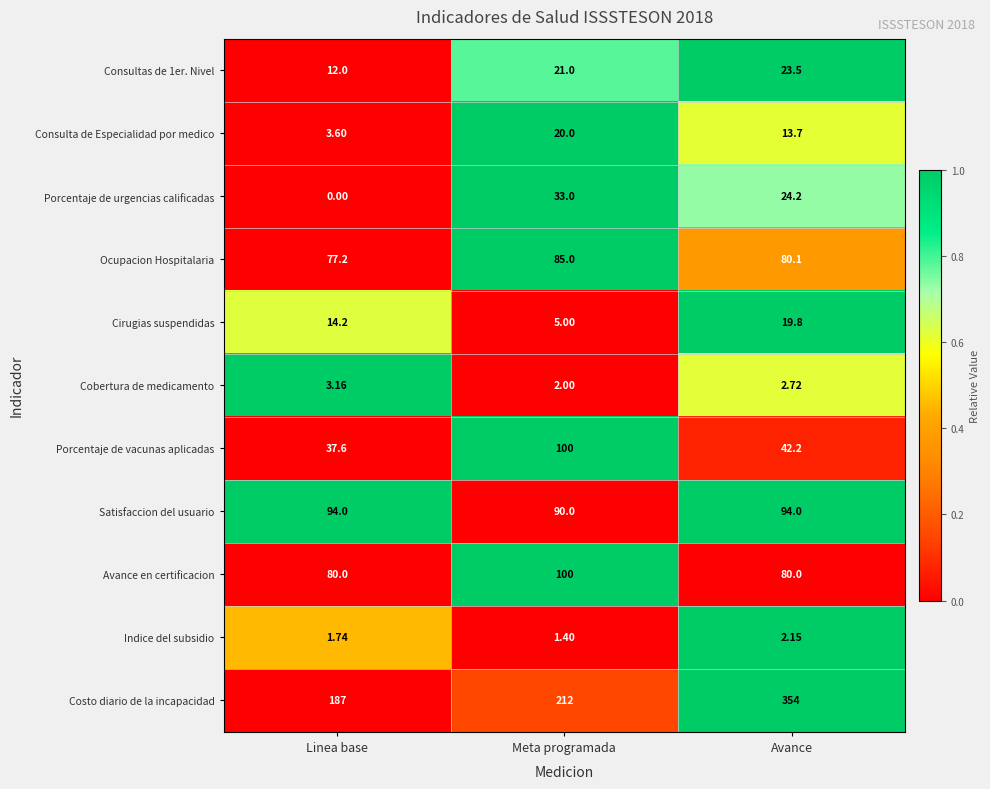

Which series has the widest spread of values?

Costo diario de la incapacidad